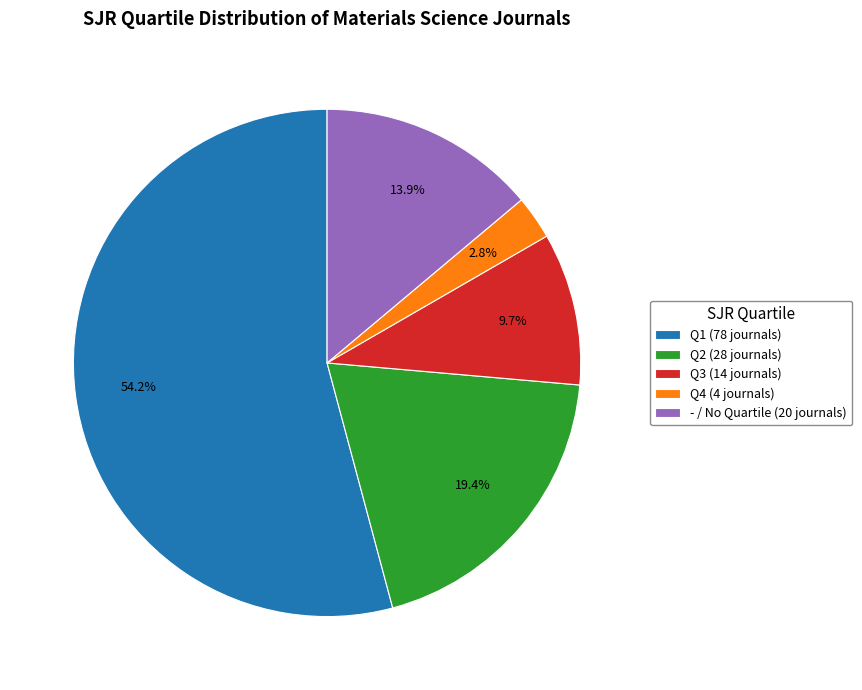

Is Q3 the majority of the pie?

No